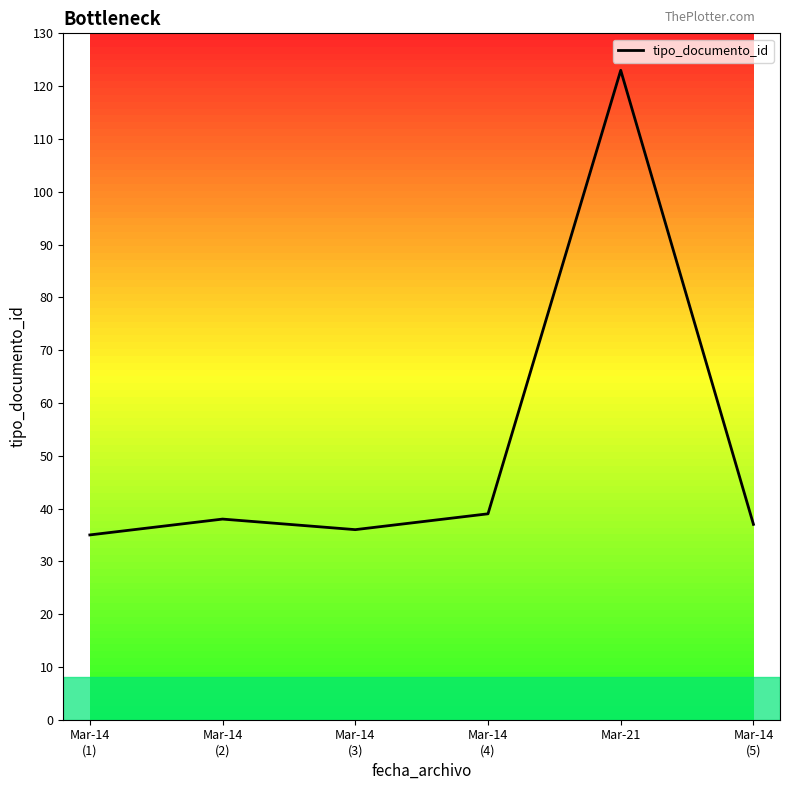

What is the ratio of the value at Mar-14
(2) to the value at Mar-14
(4)?

1.0